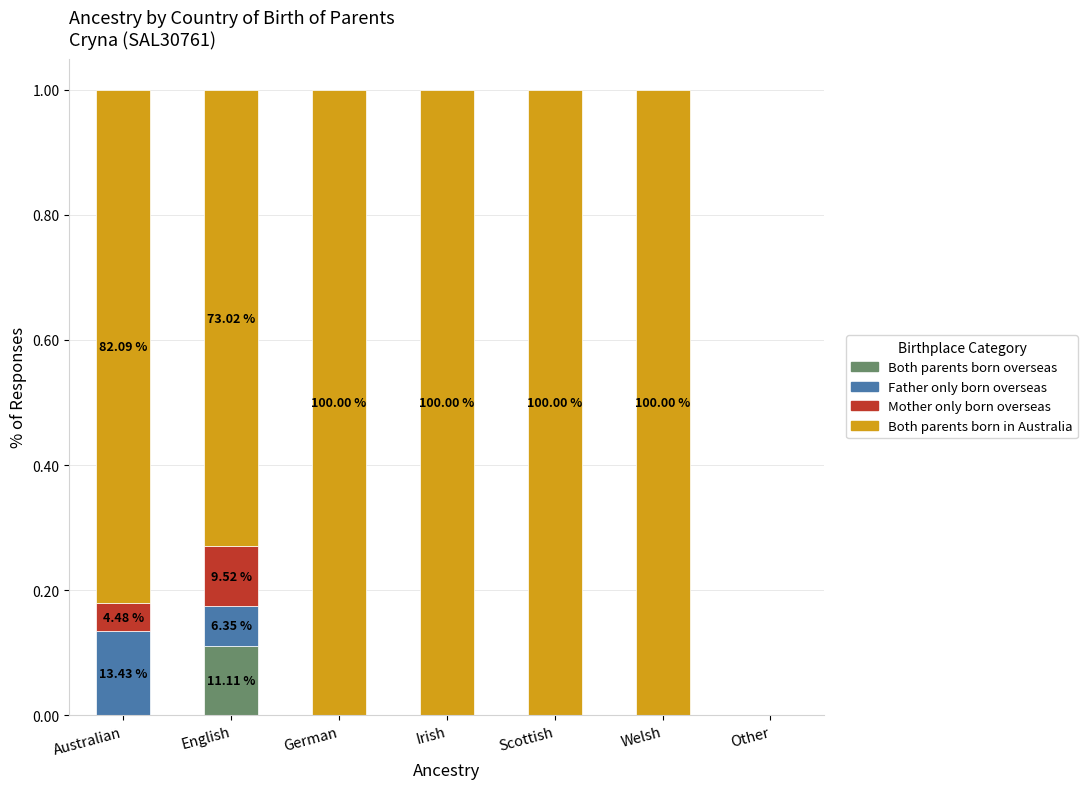

What is the total value across all series at Irish?

1.0